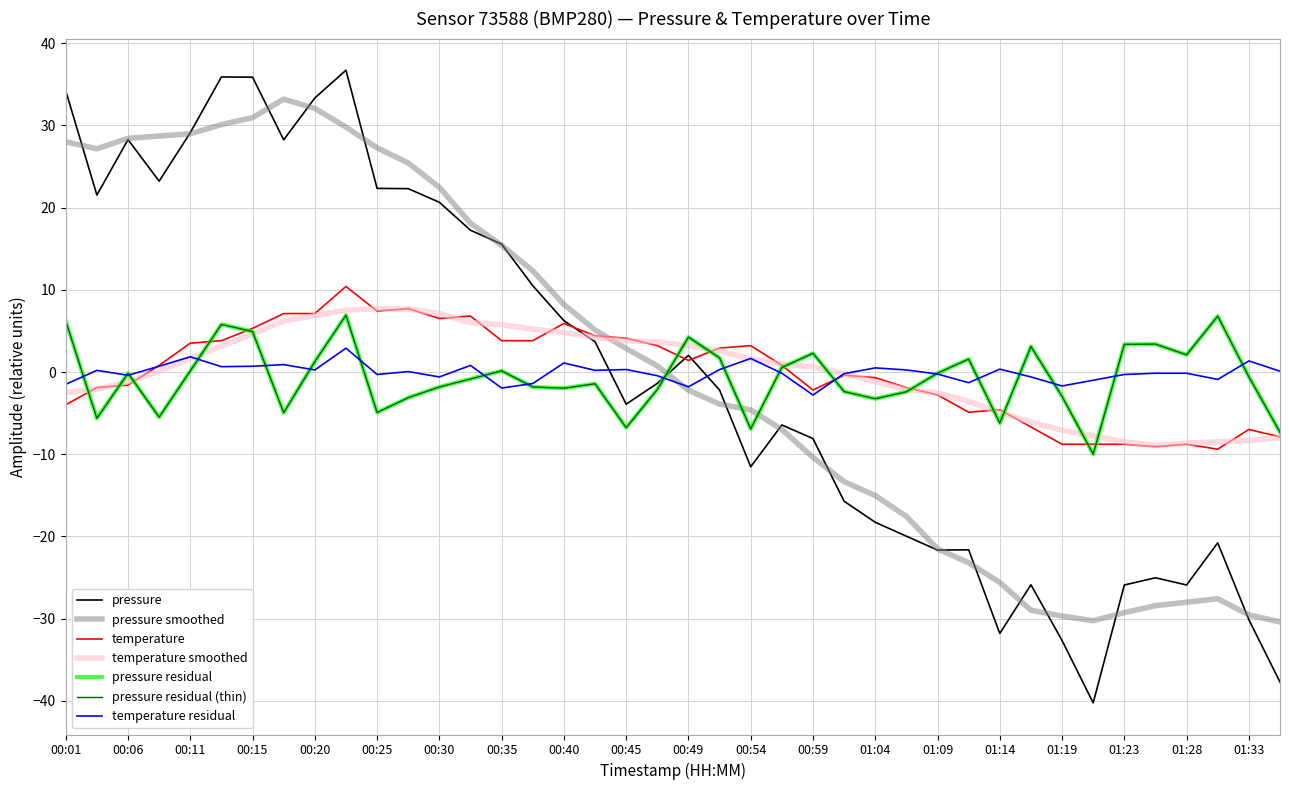

How many intersections are there between temperature and pressure?

3